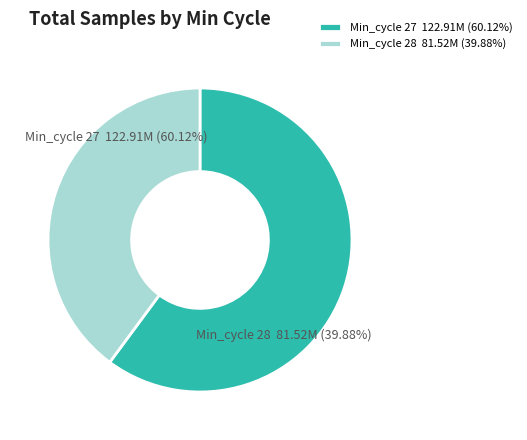

Is it true that 28 is 66% of the pie?

False